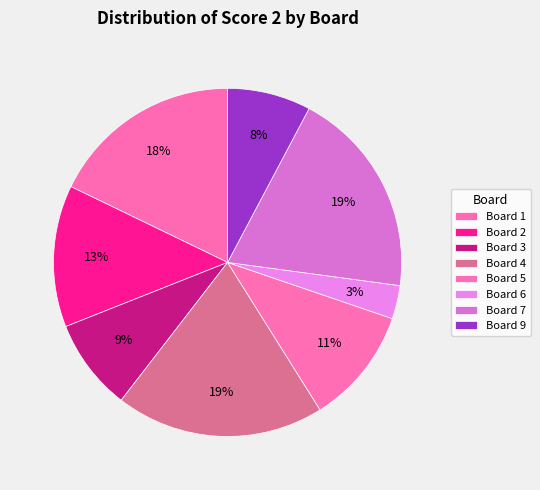

How much of the chart is everything except Board 1?

82.2%